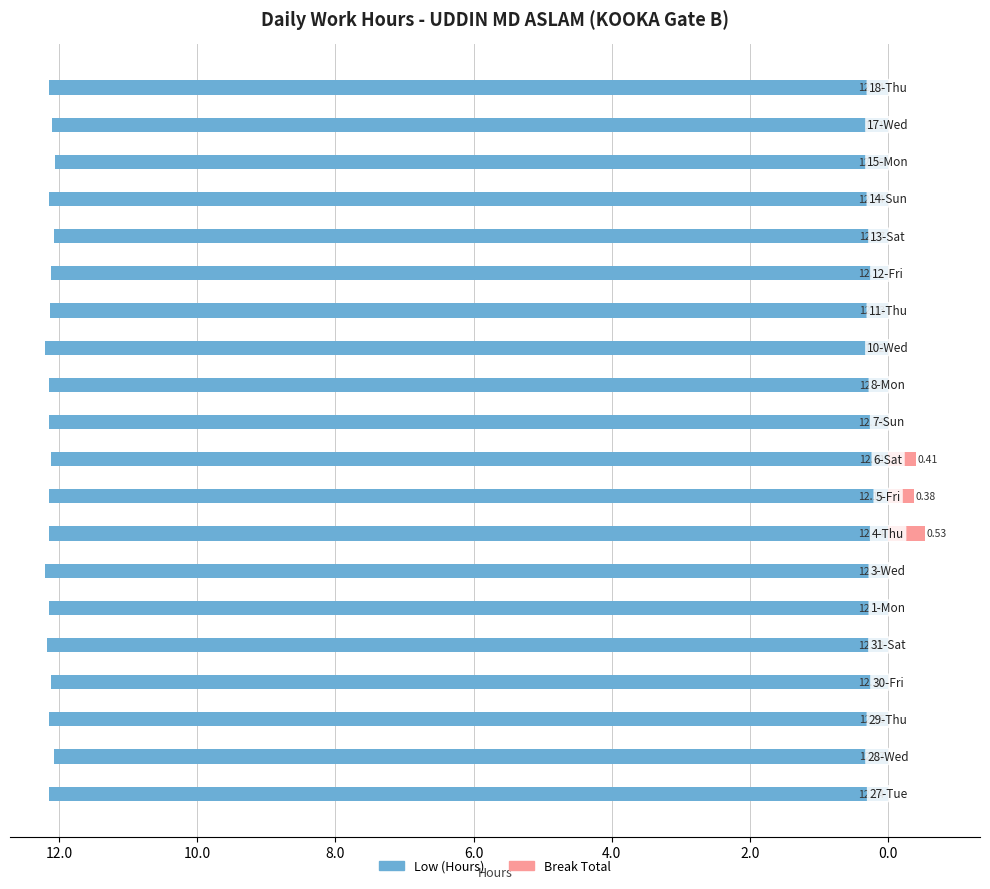

How many bars are there in total?

40